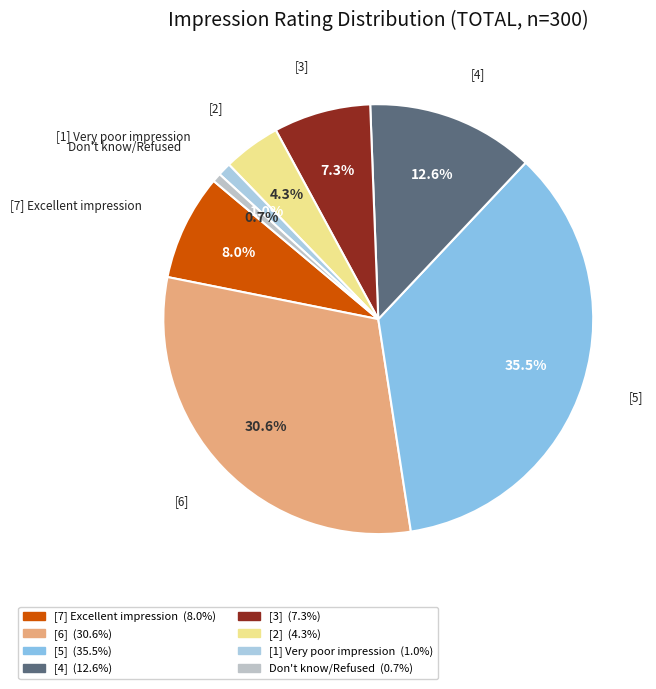

Combined, what portion of the pie is [6] and [2]?

34.9%